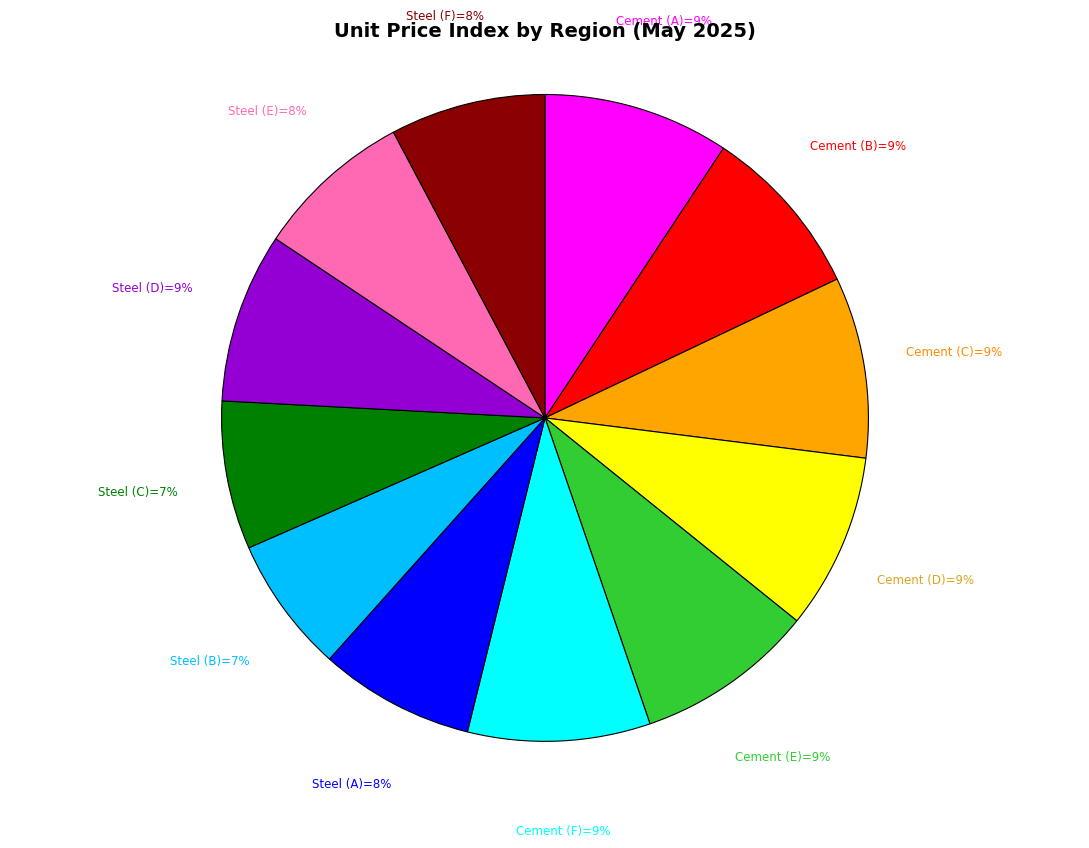

Count the number of slices in the pie.

12